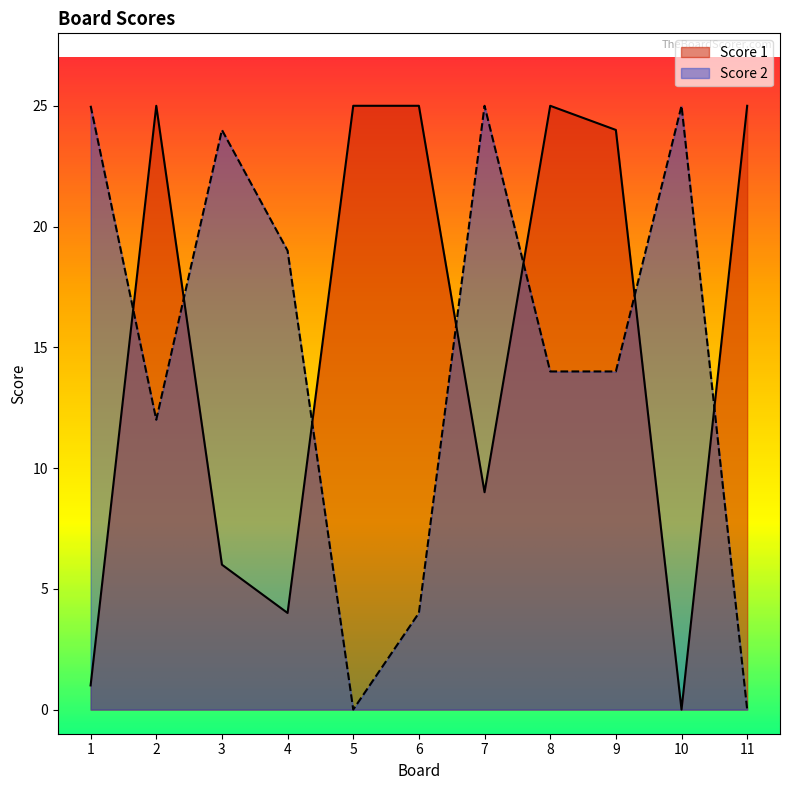

At which category does Score 2 reach its first local valley?

2